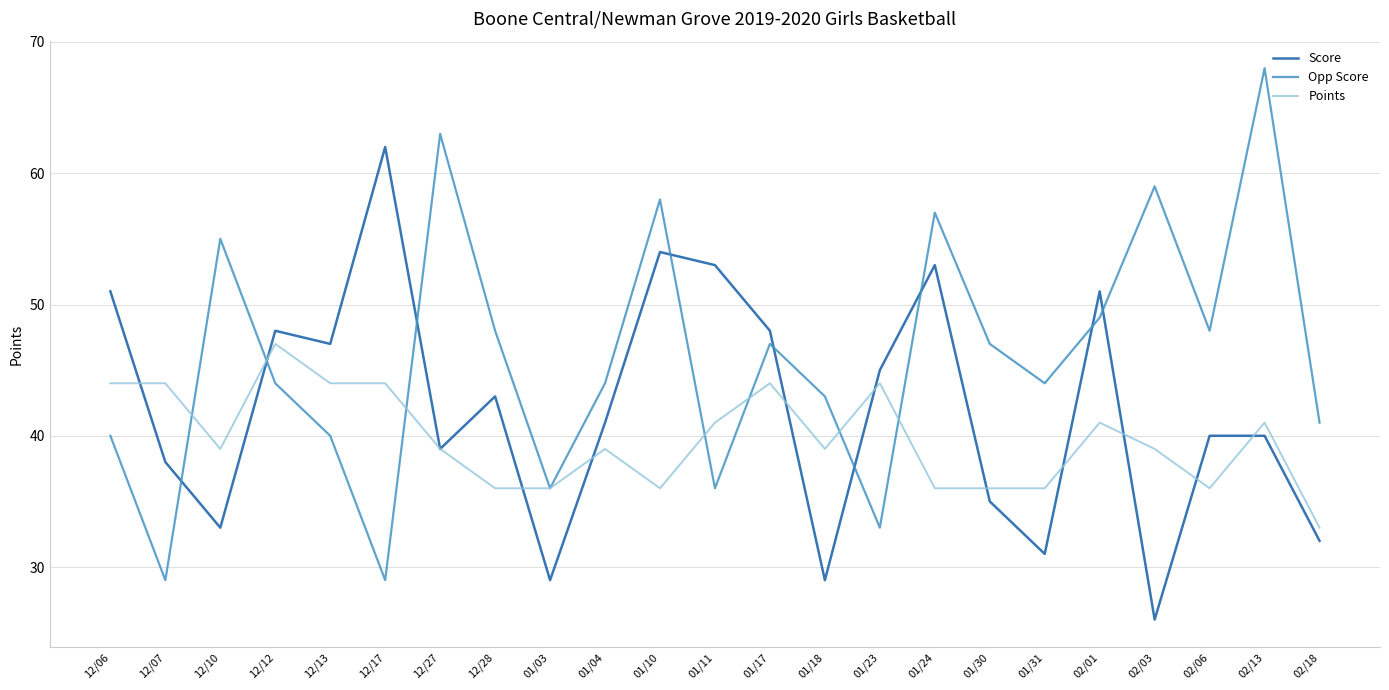

What are all the series names shown in the legend?

Score, Opp Score, Points